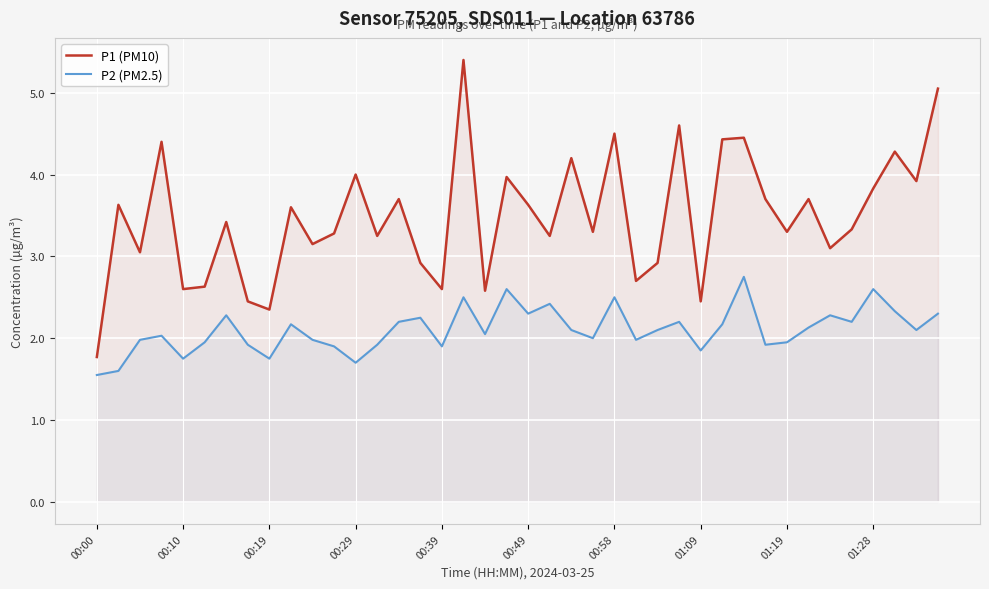

What is the minimum value shown in the chart?

1.6